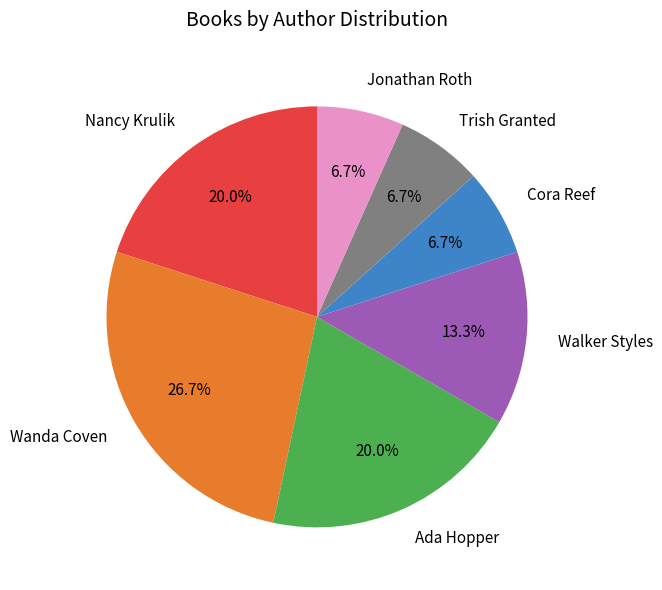

Is Jonathan Roth the majority of the pie?

No